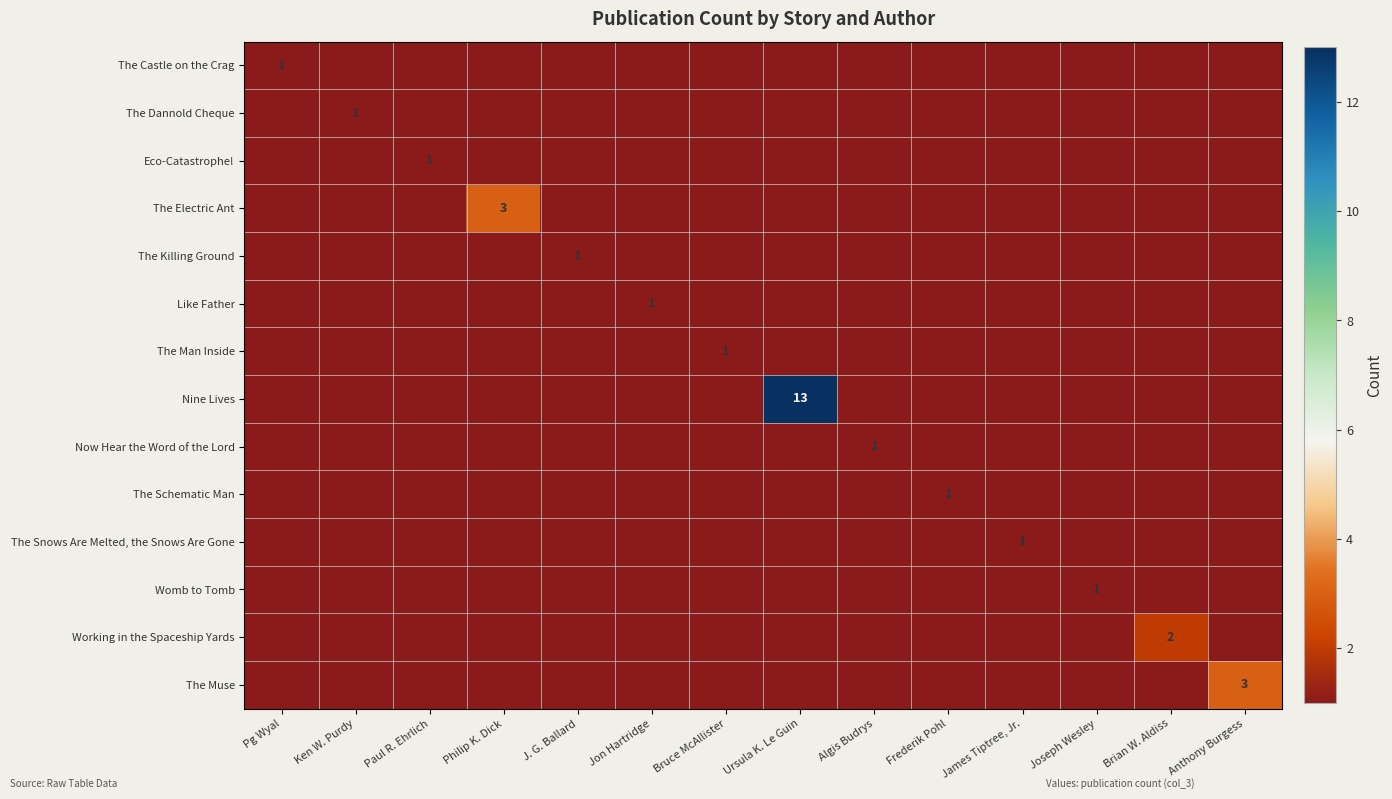

Is it true that The Dannold Cheque equals 1 at Ken W. Purdy?

True